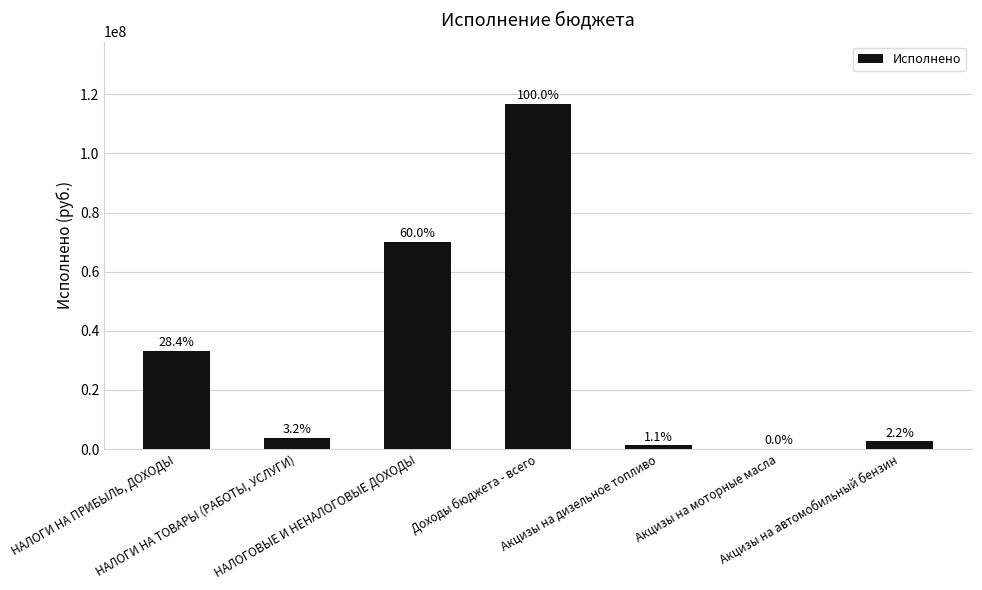

Rank the categories by value from lowest to highest.

Акцизы на моторные масла, Акцизы на дизельное топливо, Акцизы на автомобильный бензин, НАЛОГИ НА ТОВАРЫ (РАБОТЫ, УСЛУГИ), НАЛОГИ НА ПРИБЫЛЬ, ДОХОДЫ, НАЛОГОВЫЕ И НЕНАЛОГОВЫЕ ДОХОДЫ, Доходы бюджета - всего